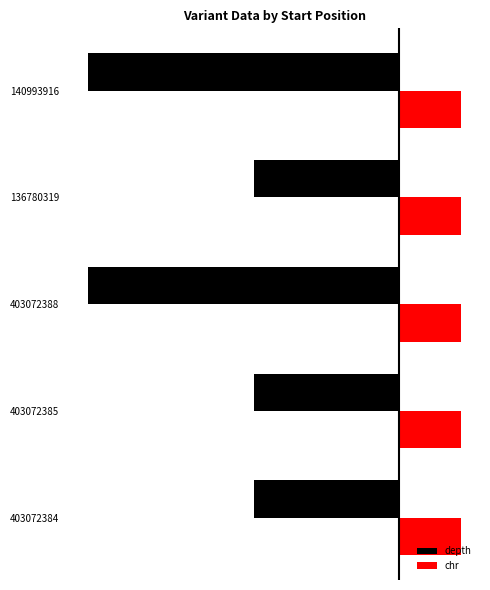

What are all the series names shown in the legend?

depth, chr